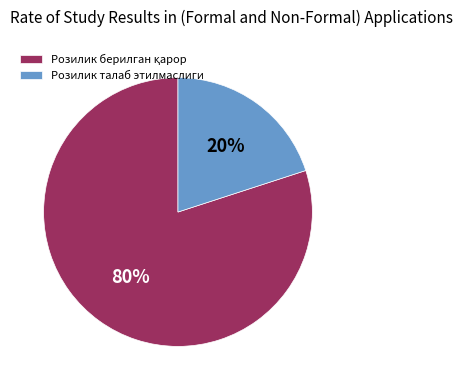

To the nearest percent, what percentage of the pie is Розилик талаб этилмаслиги?

20%